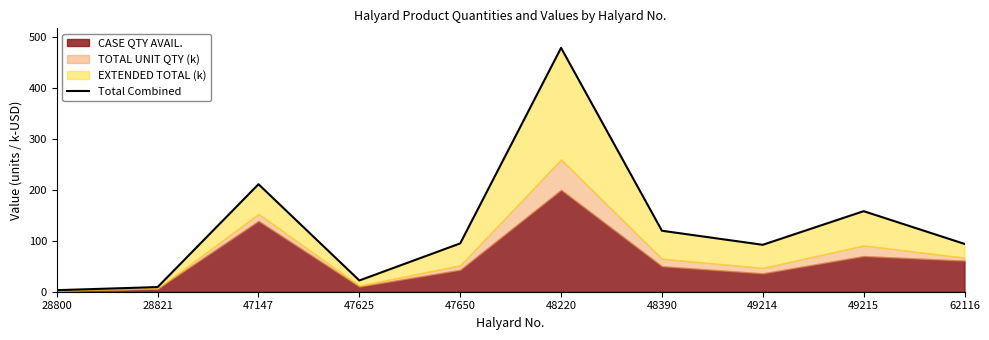

What is the value of the 1st point from the left?

3.0